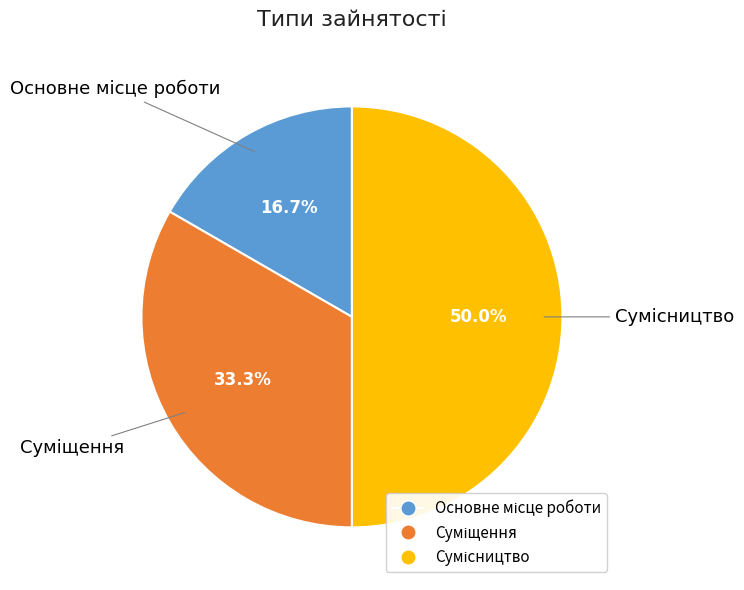

Rank the categories by value from lowest to highest.

Основне місце роботи, Суміщення, Сумісництво